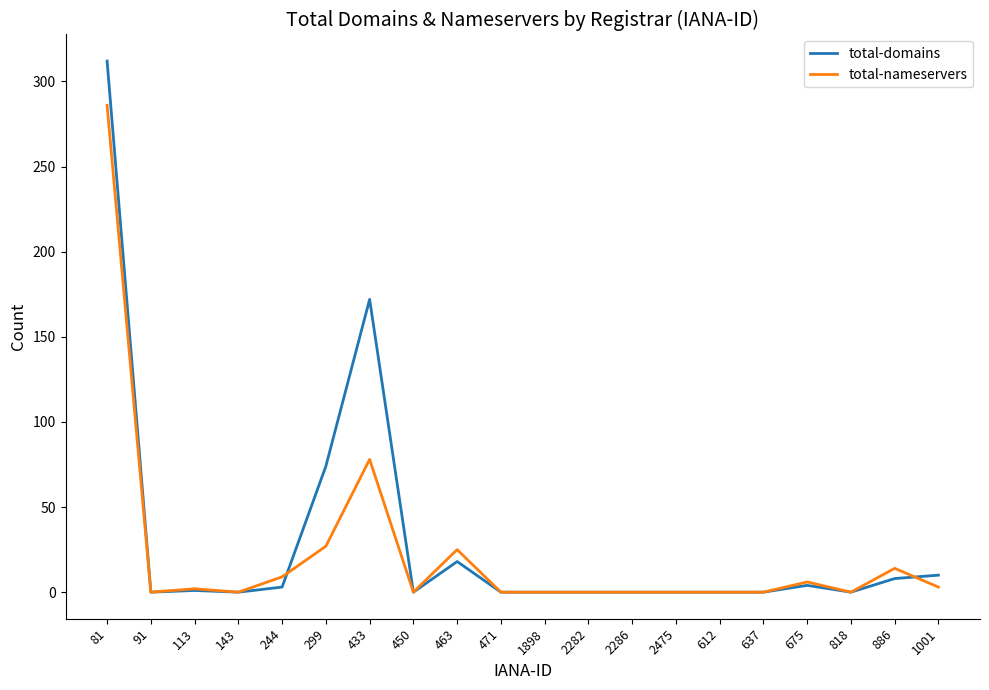

True or false: total-nameservers has more than 1 points higher than both neighbors.

True